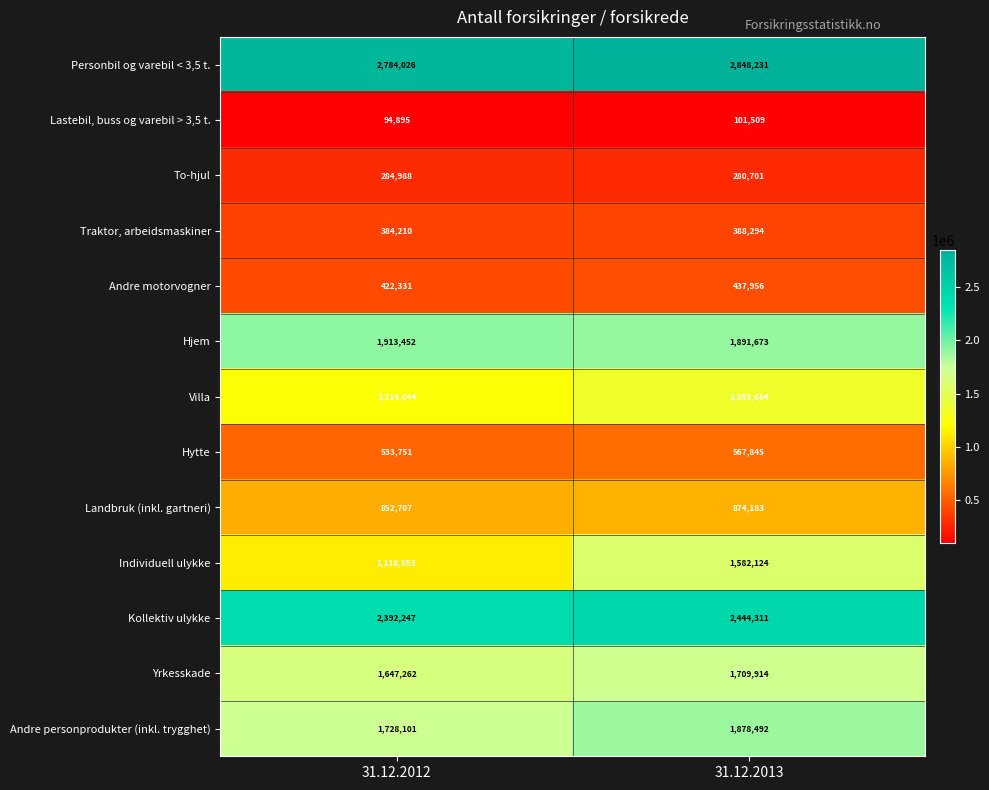

At which category does the chart reach its peak across all series?

31.12.2013